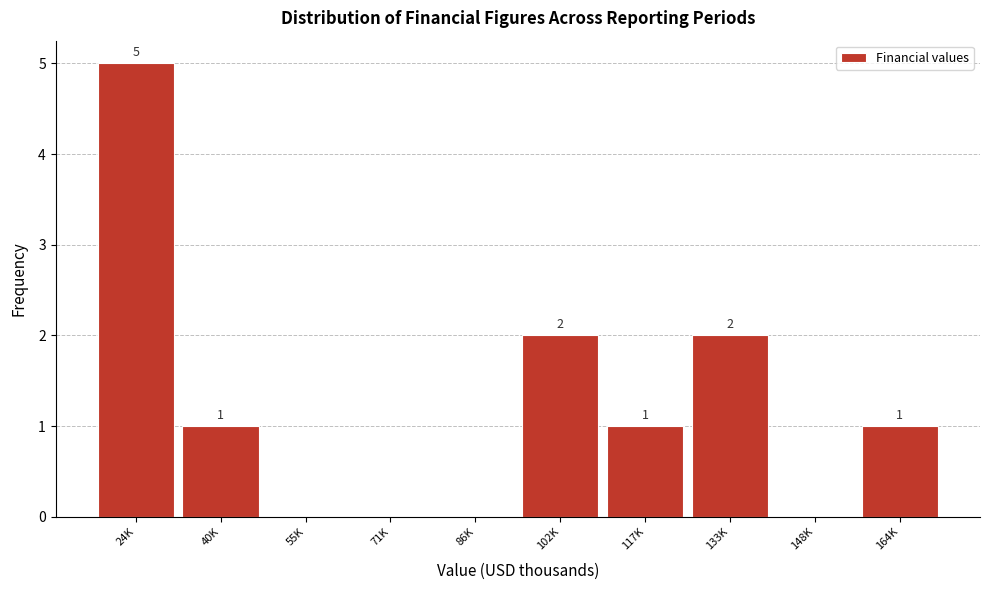

Reading right to left, transcribe all the data shown in this chart.

164K=1	148K=0	133K=2	117K=1	102K=2	86K=0	71K=0	55K=0	40K=1	24K=5